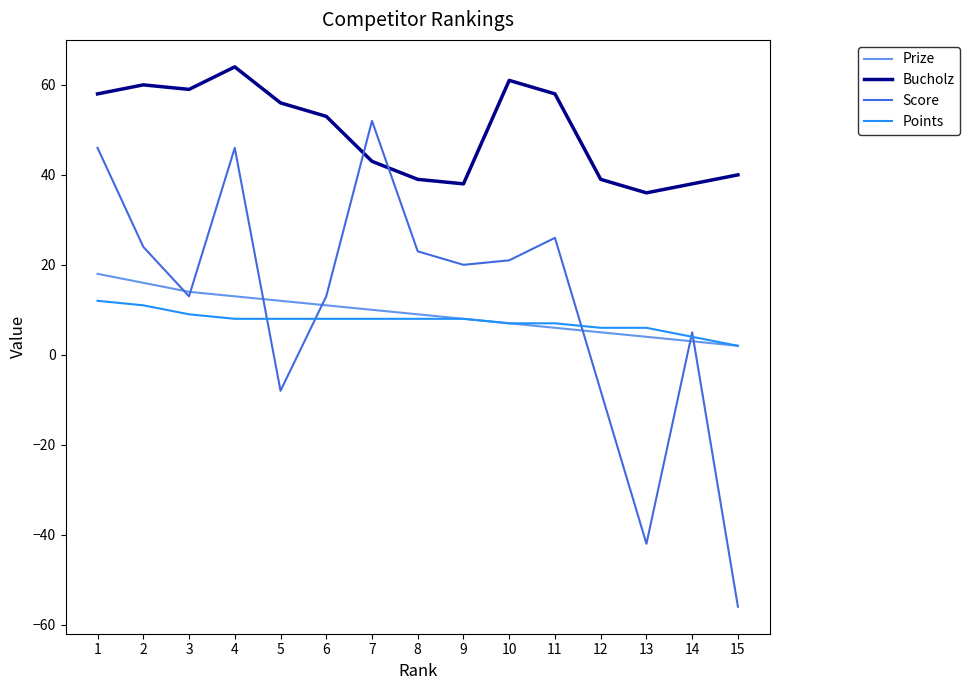

At which label does Bucholz first exceed 53?

1